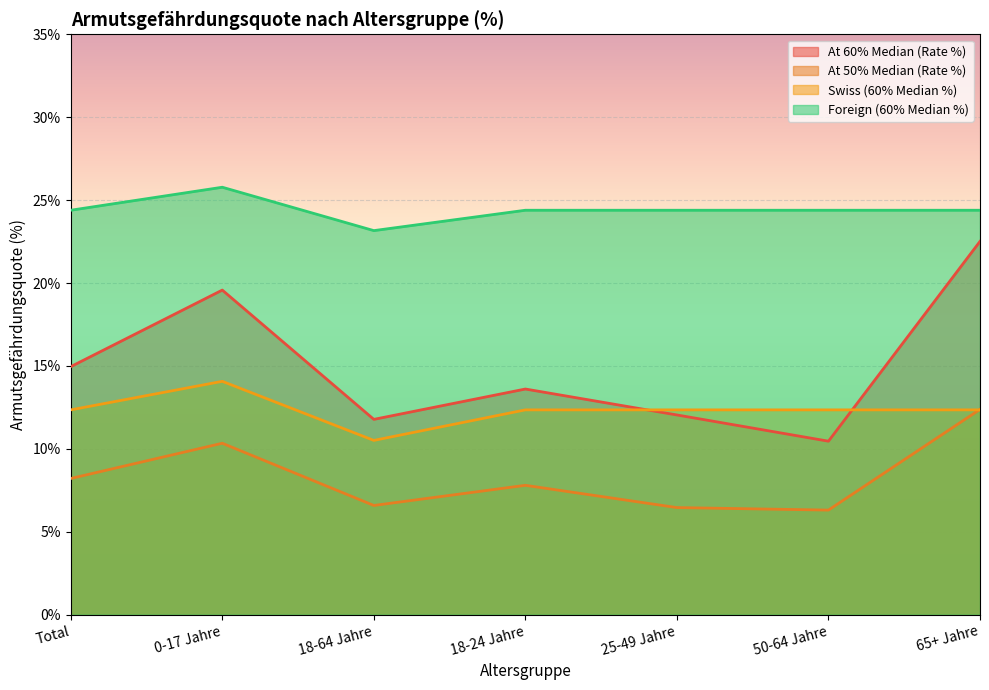

What is the spread (max minus min) of values at 50-64 Jahre?

18.1